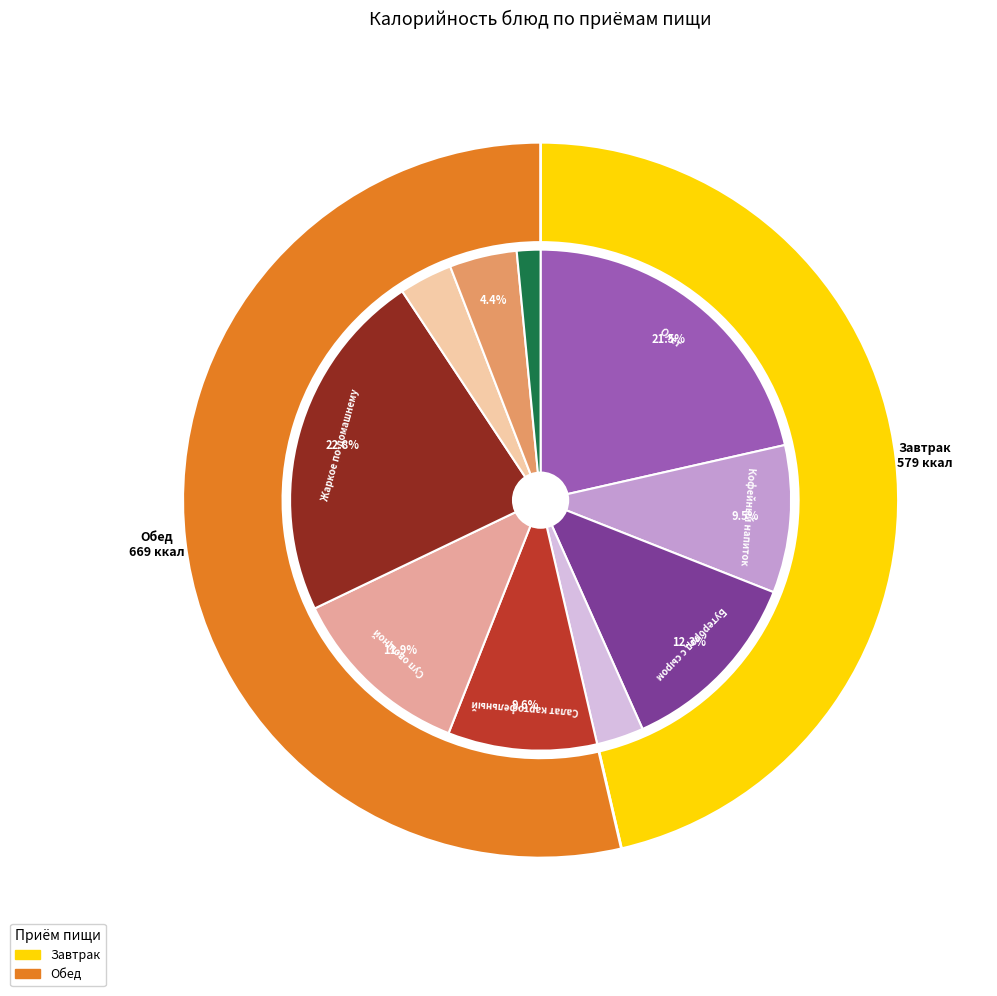

What is the largest slice in the pie chart?

Жаркое по-домашнему